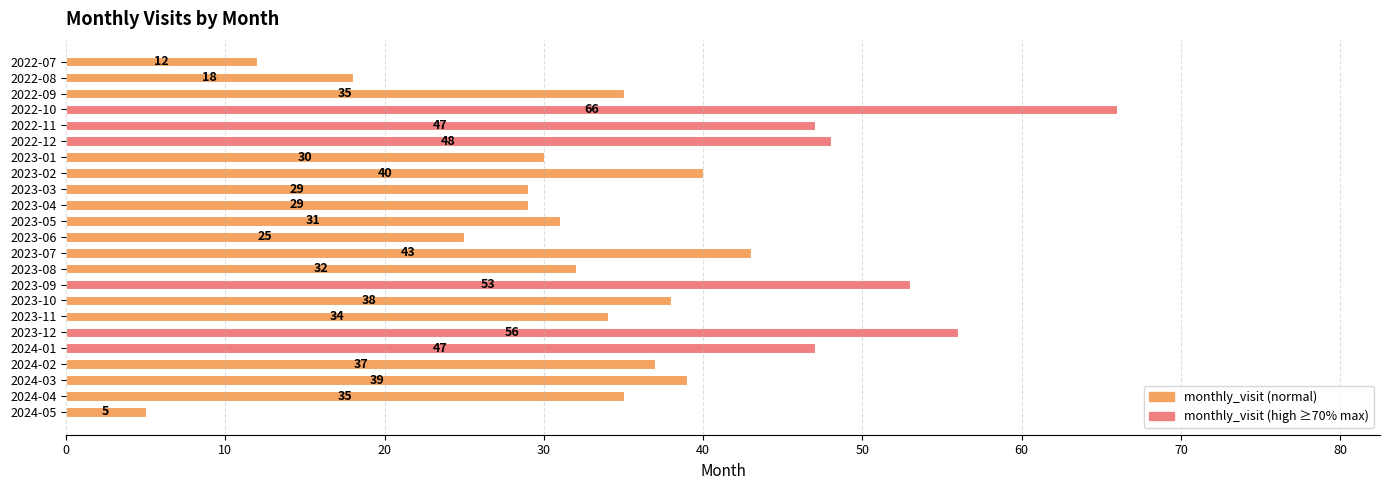

What value does the data have at 2023-08, to the nearest 5?

30